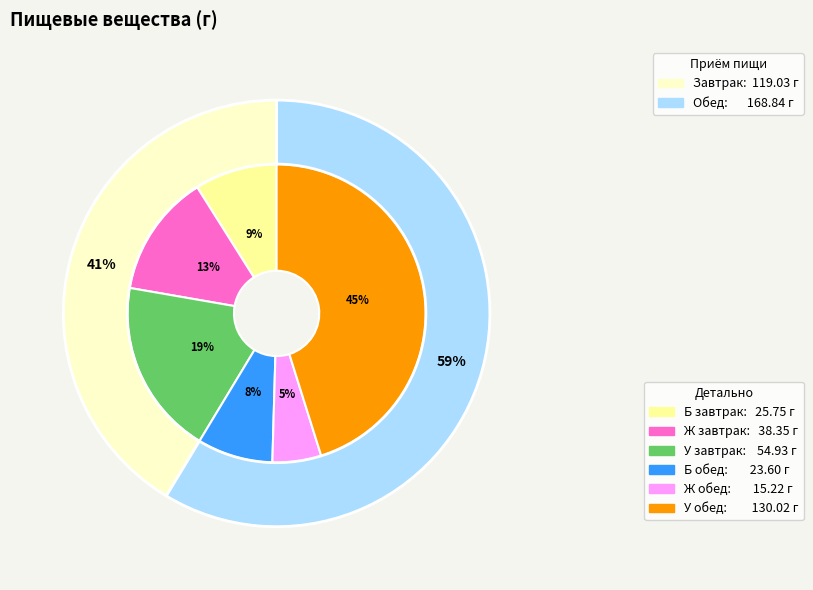

To the nearest percent, what is the difference between the largest and smallest slice percentages?

40%